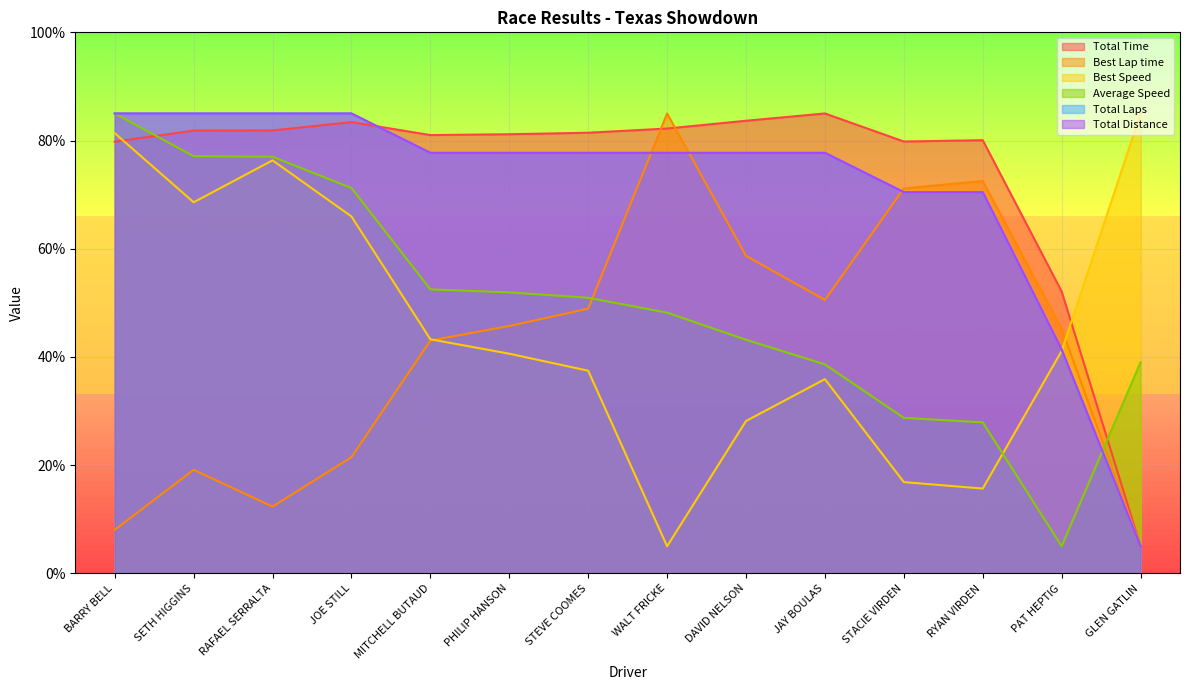

Which series changed the most between STEVE COOMES and PAT HEPTIG?

Average Speed